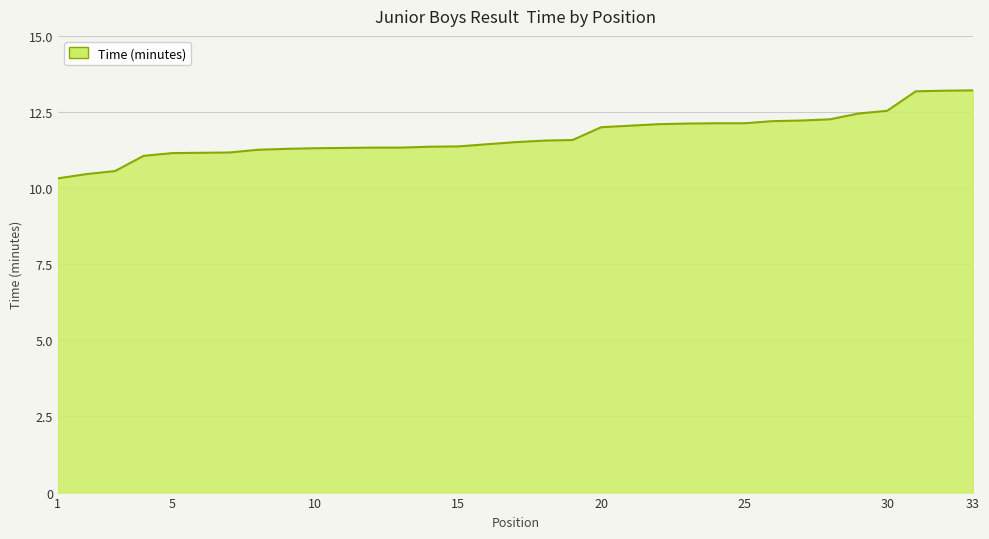

What is the difference between the maximum and minimum values?

2.9